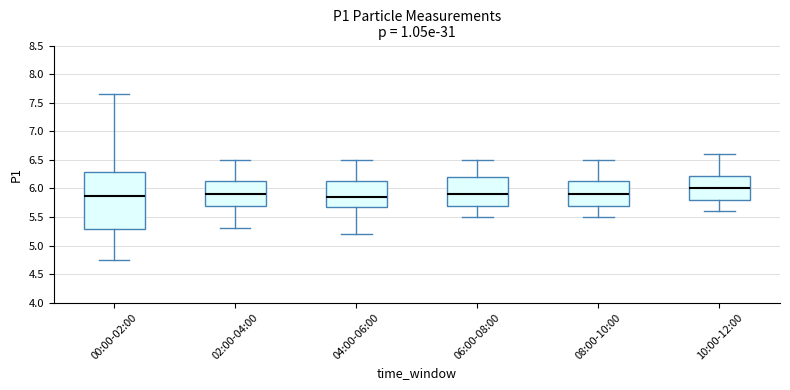

Reading left to right, transcribe this box plot: for each box, give where its median line is, the range the box spans, and where its two whiskers end, as read against the y-axis. The values are not printed on the chart, so give them approximately, as read against the axis.

00:00-02:00: median 5.85, box 5.30 to 6.30, whiskers 4.75 to 7.65
02:00-04:00: median 5.90, box 5.70 to 6.15, whiskers 5.30 to 6.50
04:00-06:00: median 5.85, box 5.70 to 6.15, whiskers 5.20 to 6.50
06:00-08:00: median 5.90, box 5.70 to 6.20, whiskers 5.50 to 6.50
08:00-10:00: median 5.90, box 5.70 to 6.15, whiskers 5.50 to 6.50
10:00-12:00: median 6.00, box 5.80 to 6.25, whiskers 5.60 to 6.60